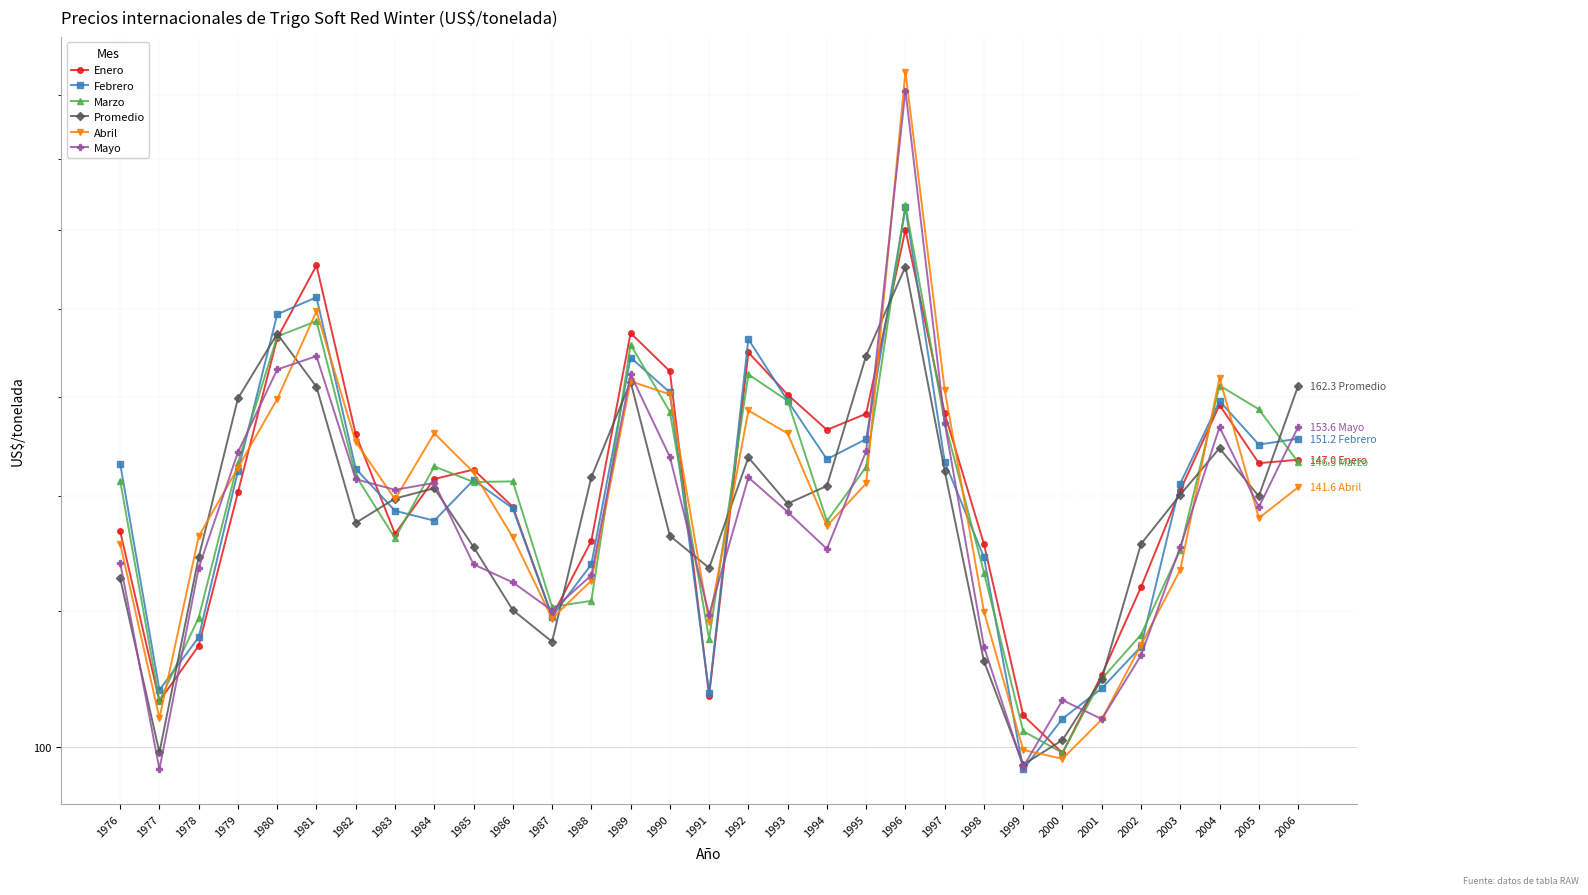

How many interior local peaks does the Abril series have?

6